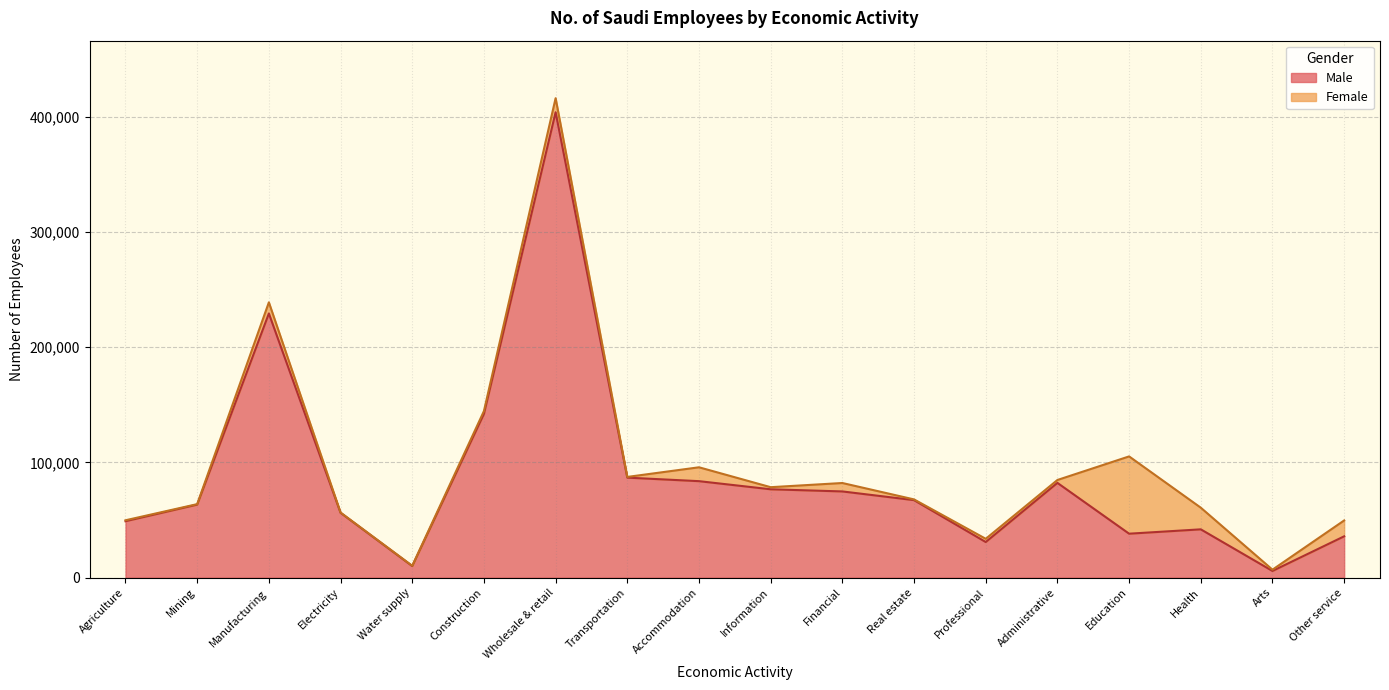

What is the difference between the second highest and second lowest values?

219259